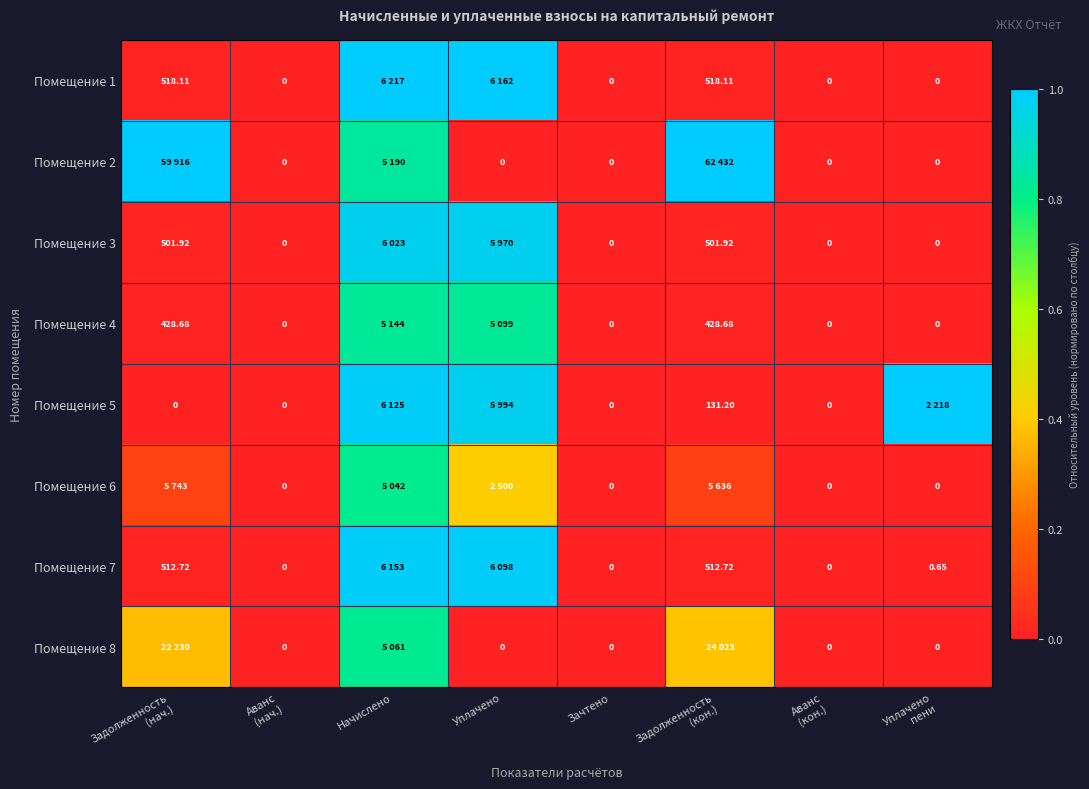

What is the maximum value shown in the chart?

1.0